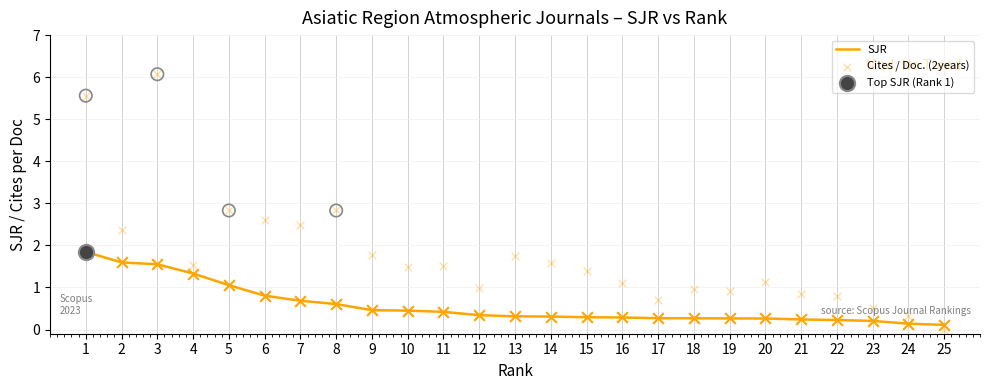

At which category is the sum across all series the highest?

3